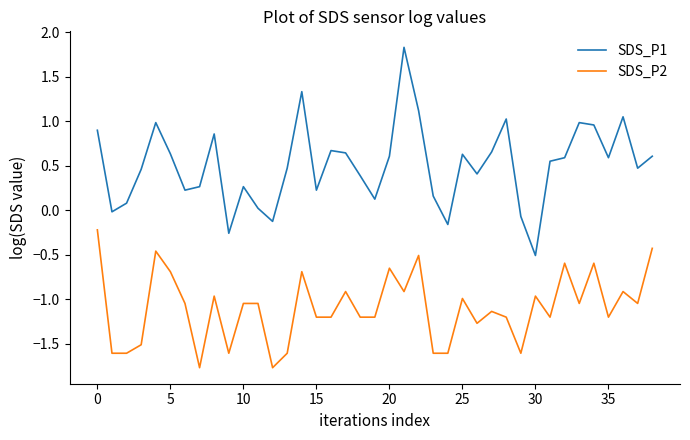

What is the difference between the maximum and minimum values in the SDS_P2 series?

1.5